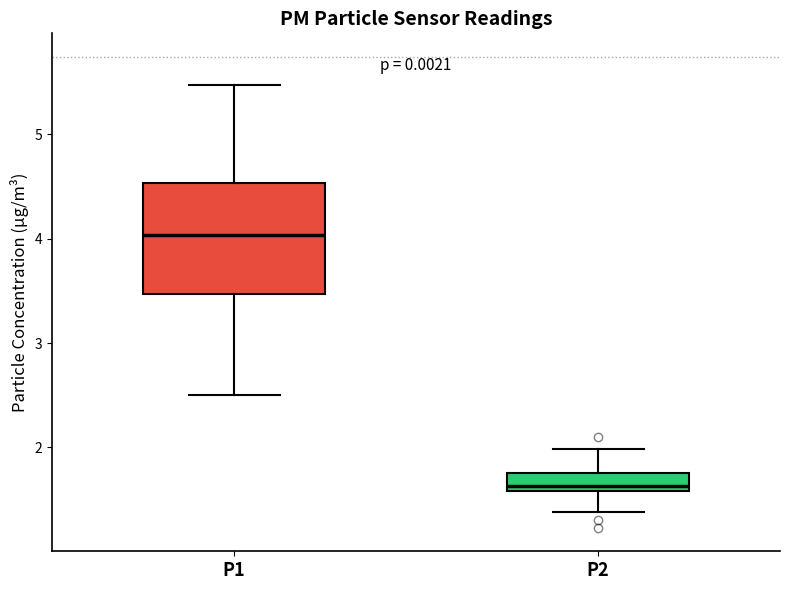

Reading left to right, read every box against the y-axis: the position of its median line, the range the box covers, and the ends of its whiskers. The values are not printed on the chart, so give them approximately, as read against the axis.

P1: median 4.0, box 3.5 to 4.5, whiskers 2.5 to 5.5
P2: median 1.6 (just above the box's lower edge), box 1.6 to 1.8, whiskers 1.4 to 2.0